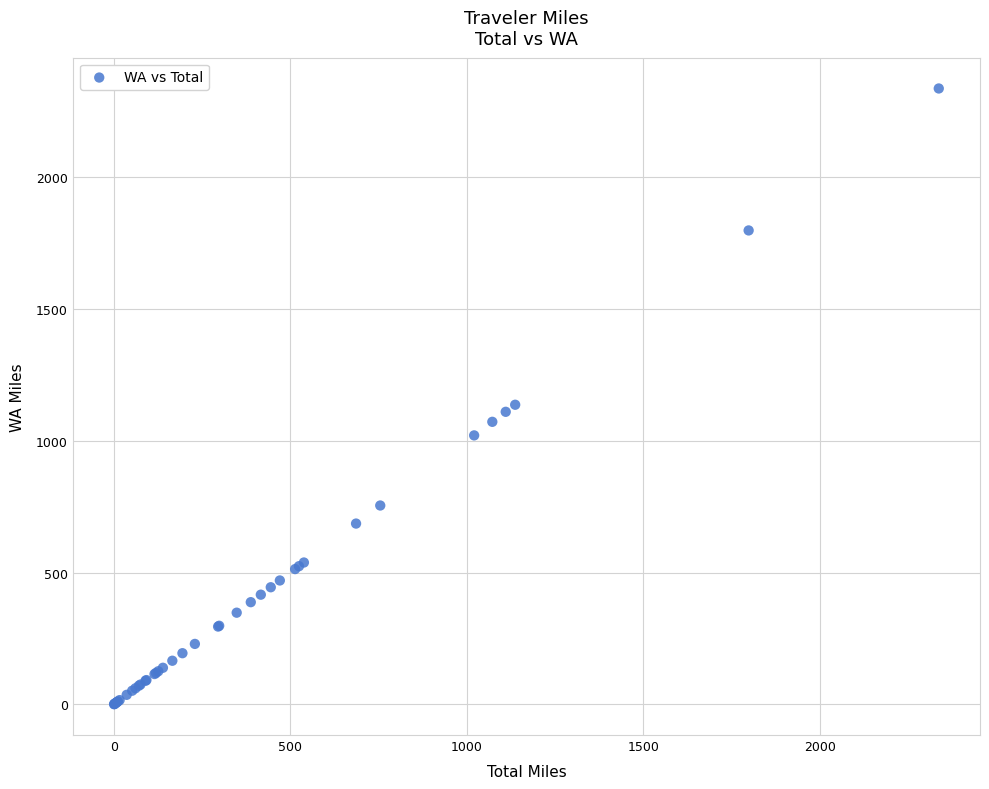

What Y value in the scatter plot is closest to 1169?

1137.3